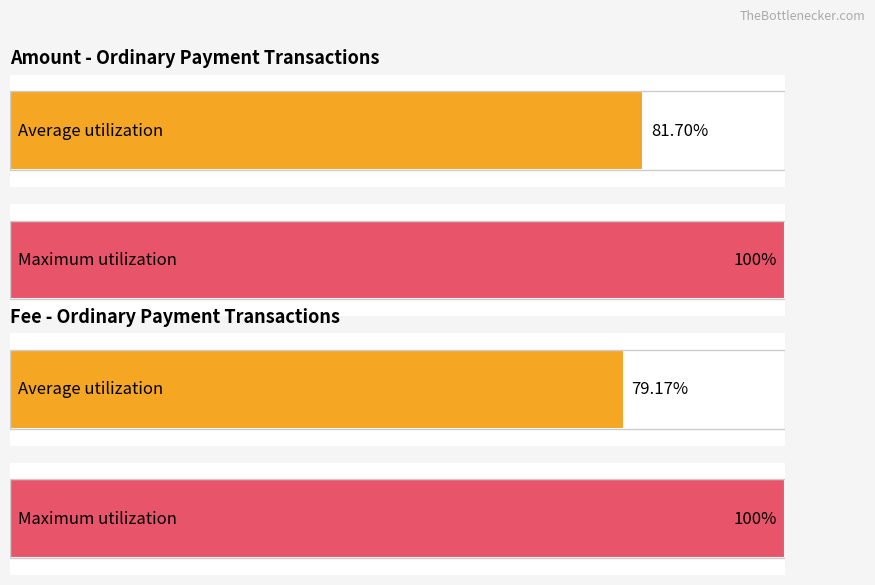

What are all the series names shown in the legend?

Amount, Fee